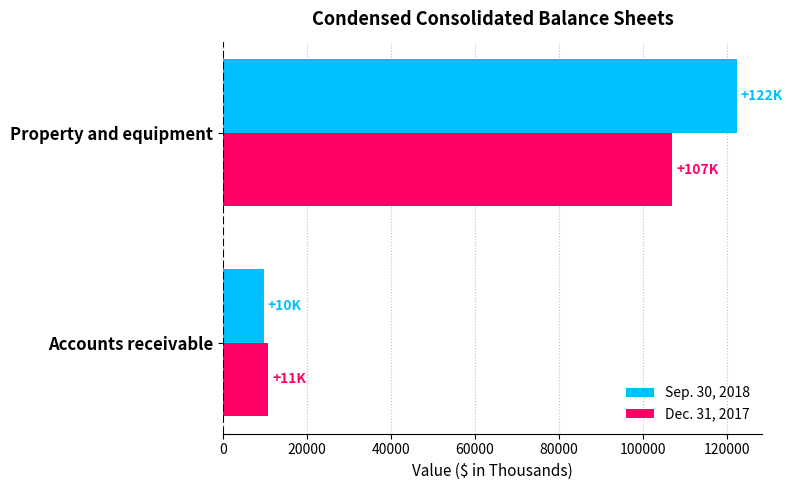

What are all the series names shown in the legend?

Sep. 30, 2018, Dec. 31, 2017